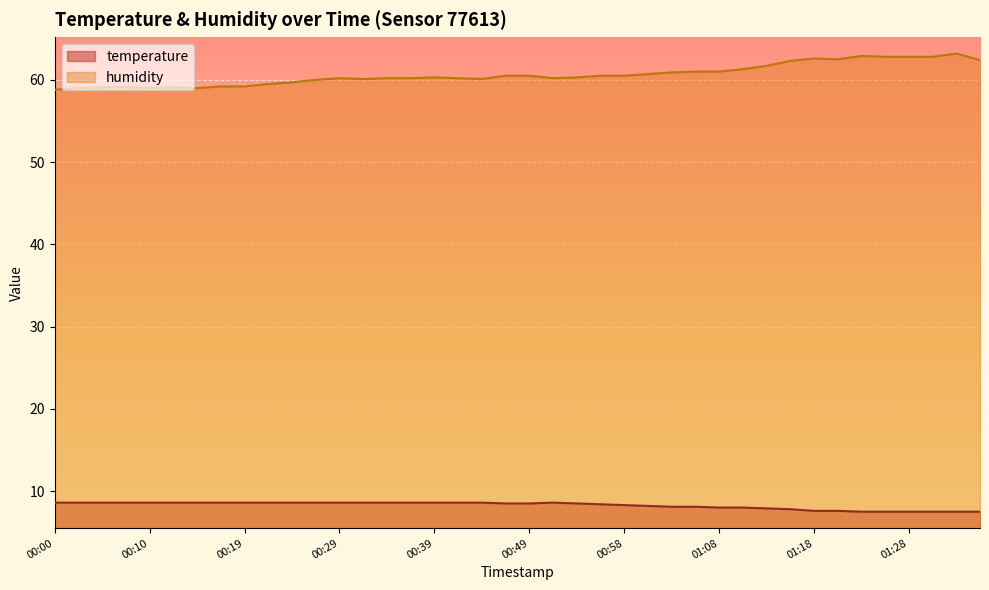

Rank the series at 00:39 from highest to lowest value.

humidity, temperature